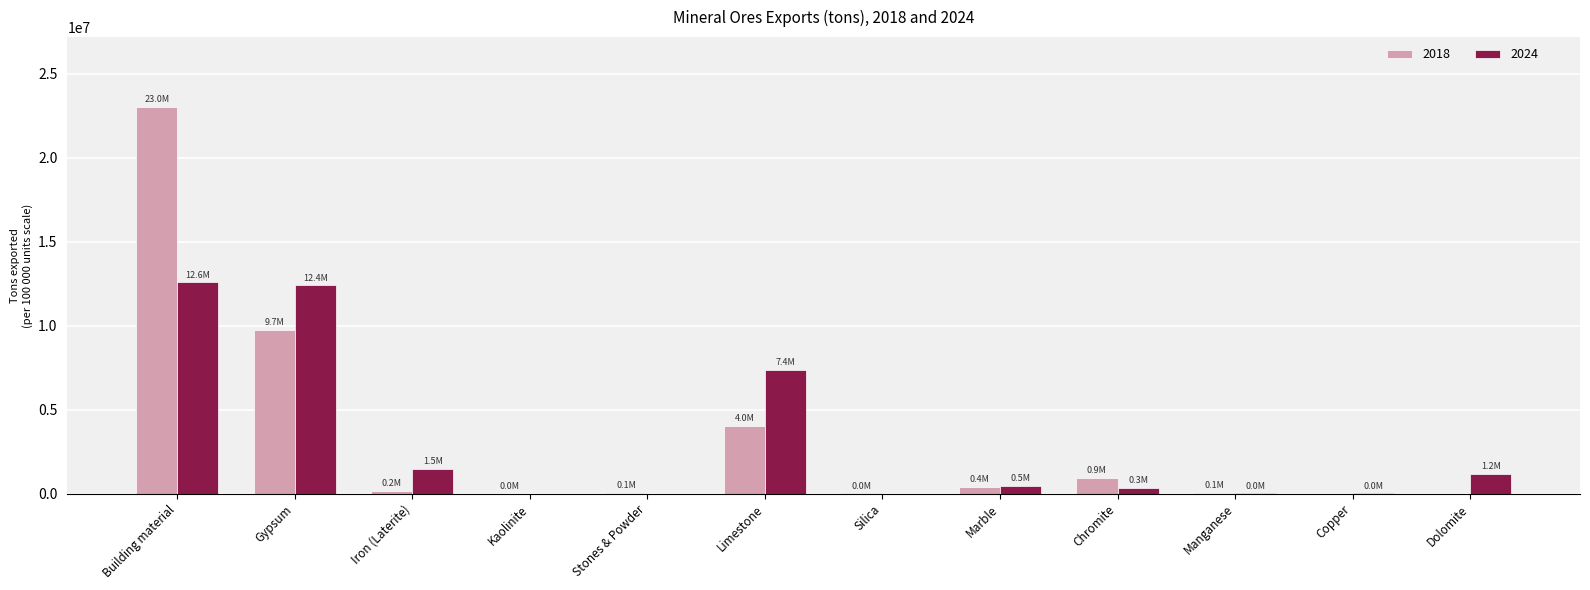

At which label does 2018 reach its peak?

Building material